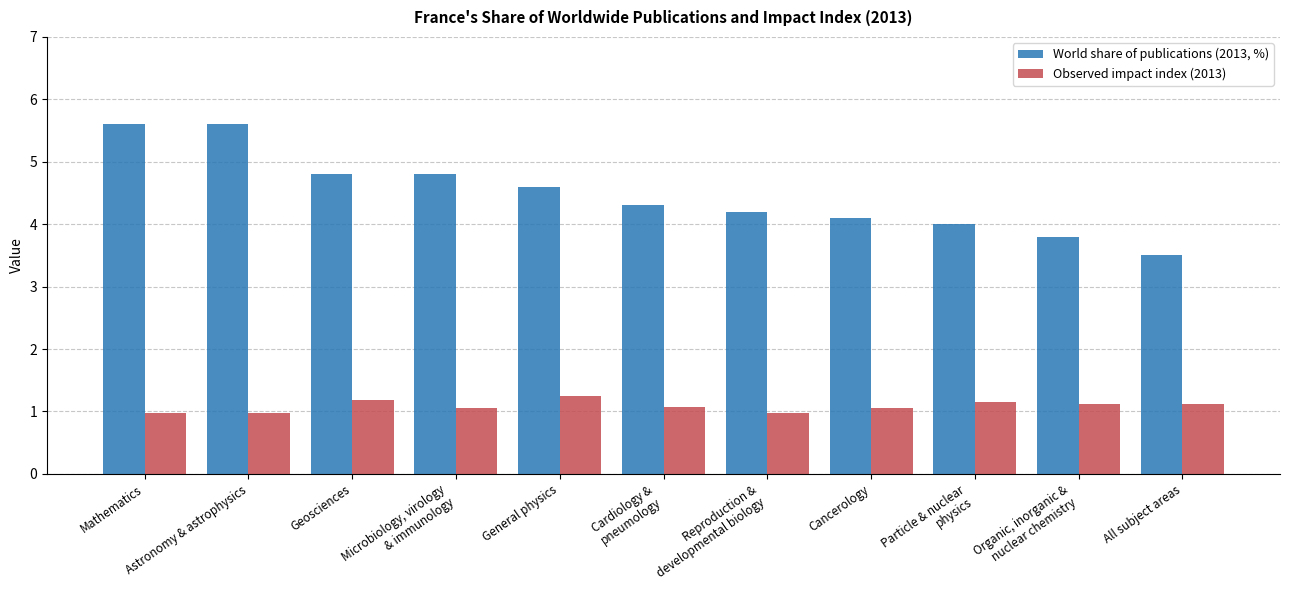

What is the label of the 1st bar from the left?

Mathematics